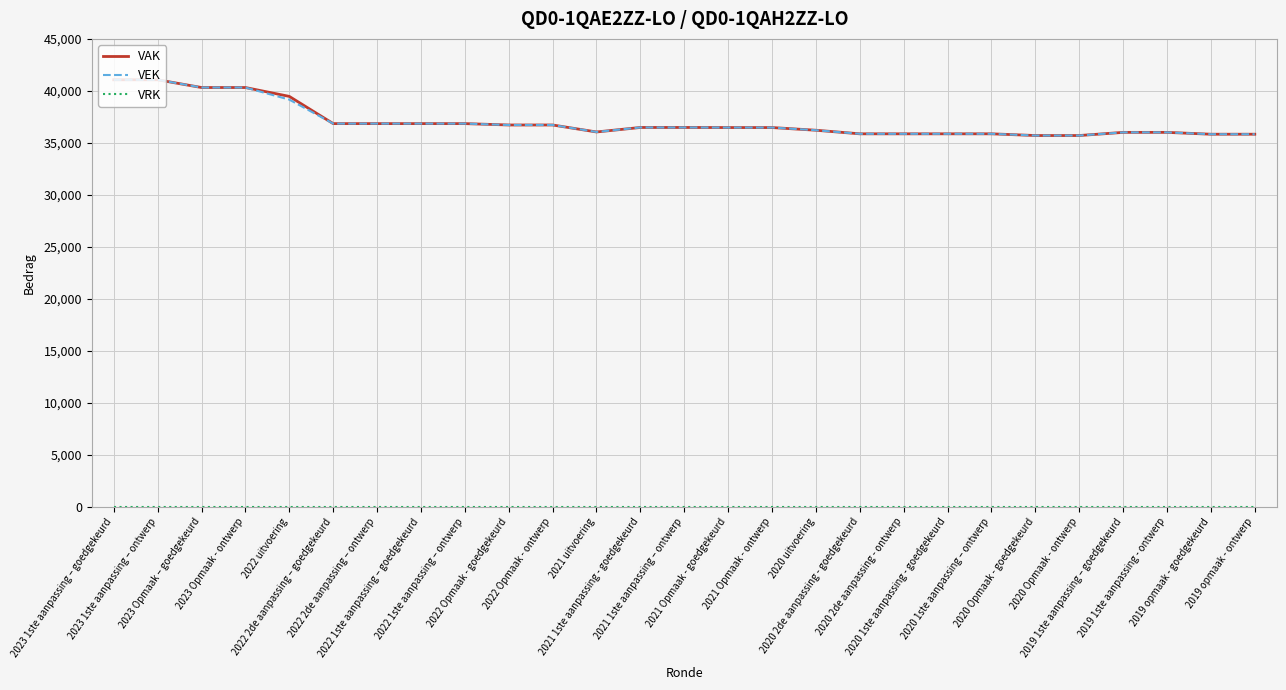

Is this an area chart (filled region under the line)?

No